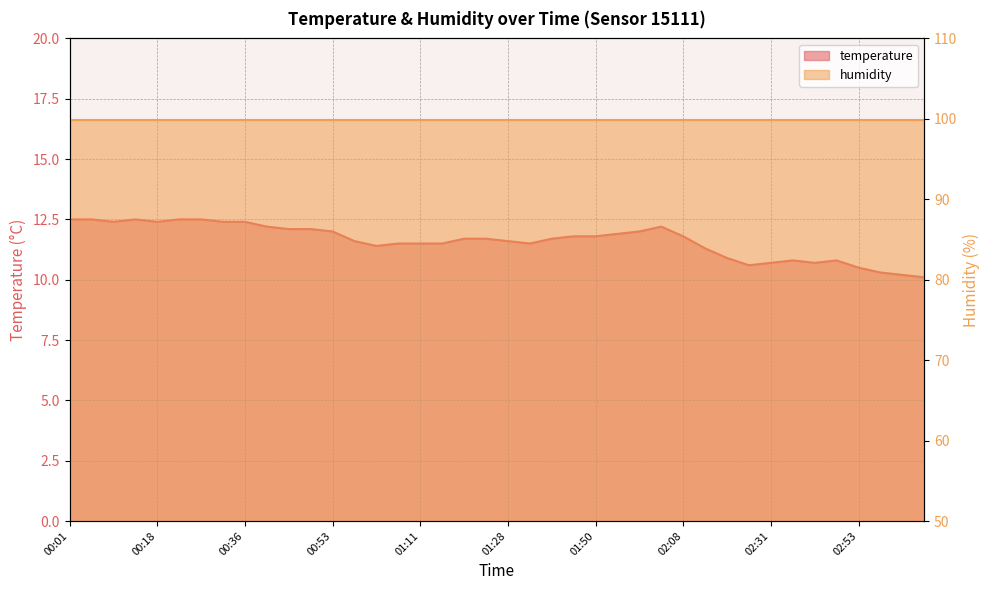

Between 02:53 and 02:12, which is larger?

02:12